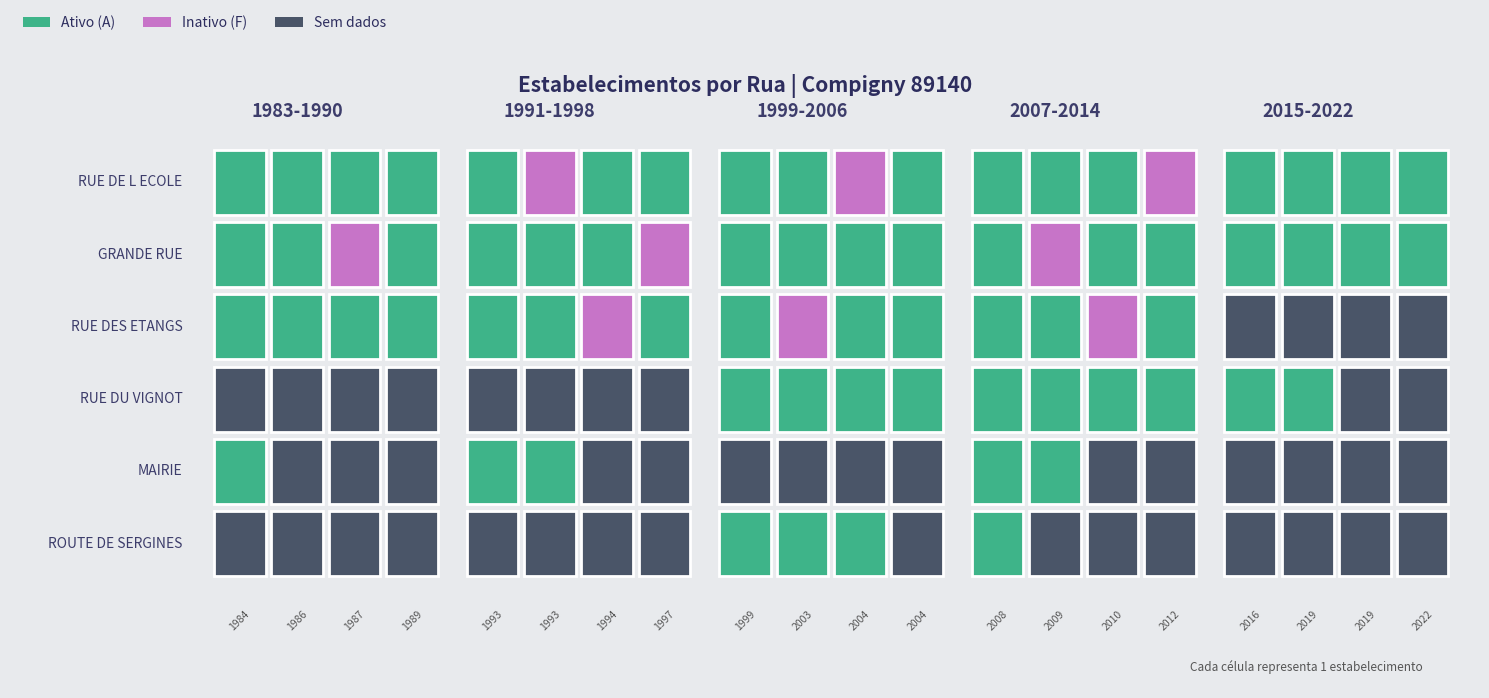

True or false: RUE DU VIGNOT has a value of 0 at 7.

True